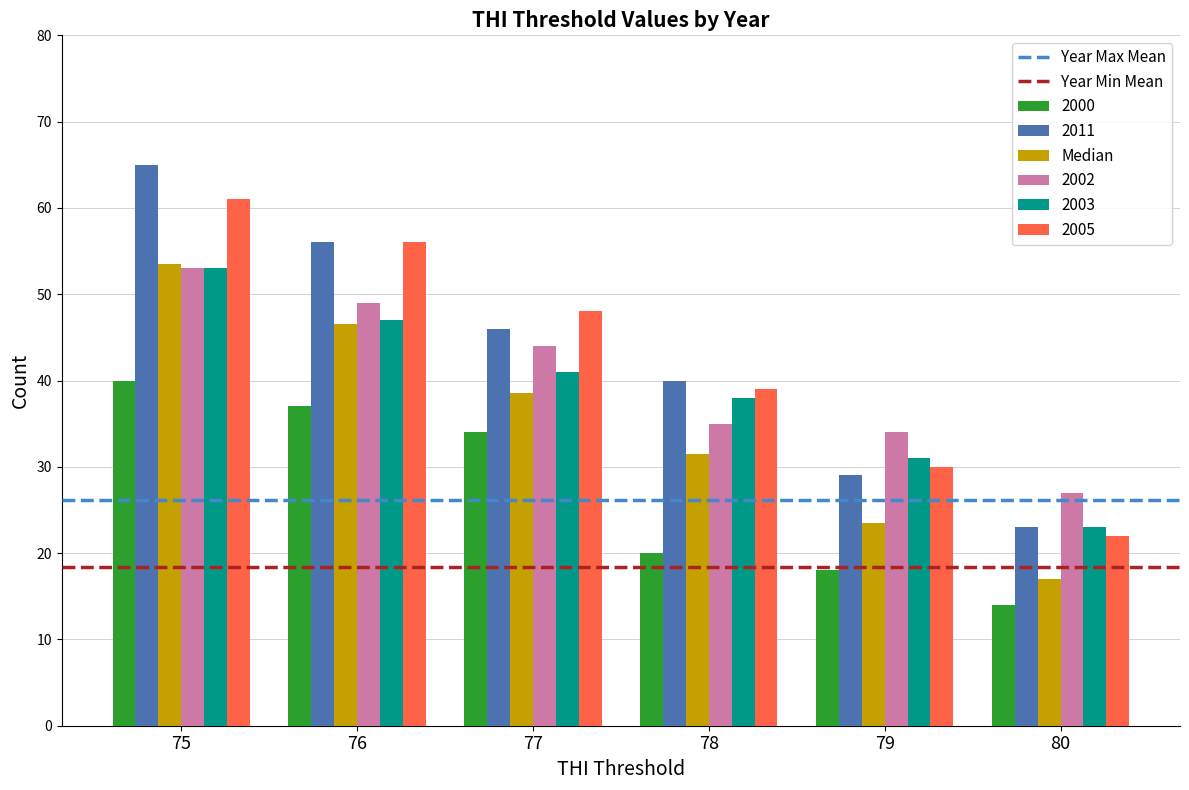

Which series has the largest range (max minus min)?

2011